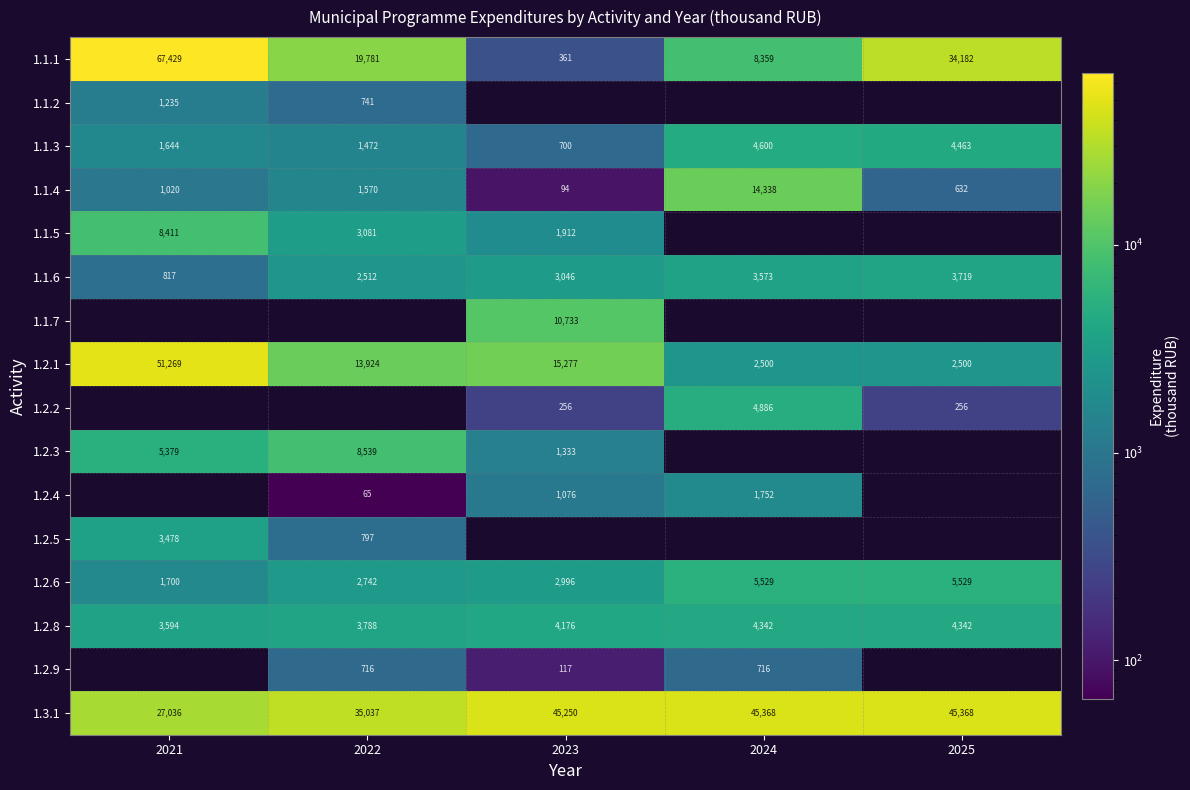

True or false: 1.2.6 has a value of 2355 at 2021.

False